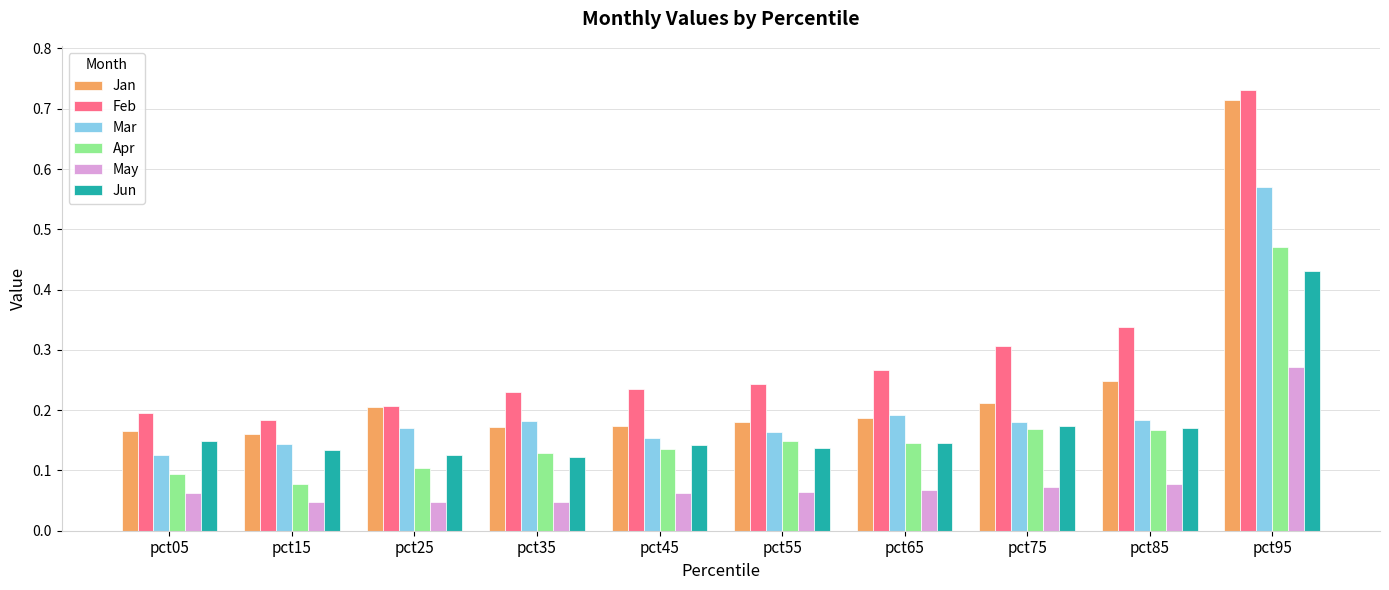

The value of Jun at pct35 is 0.1. True or false?

True